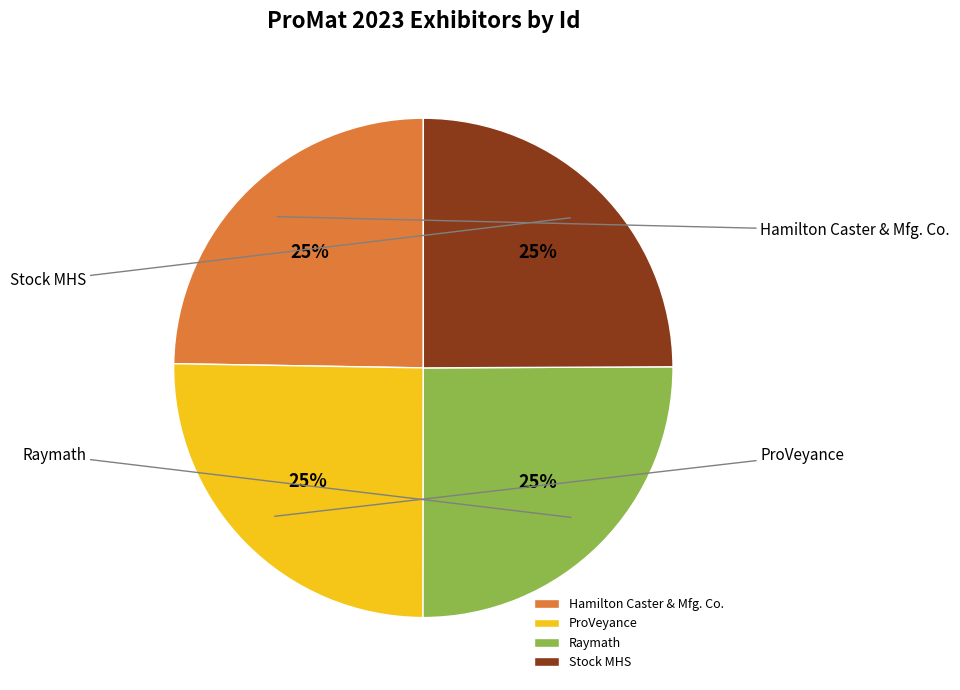

Which slice is the smallest?

Hamilton Caster & Mfg. Co.